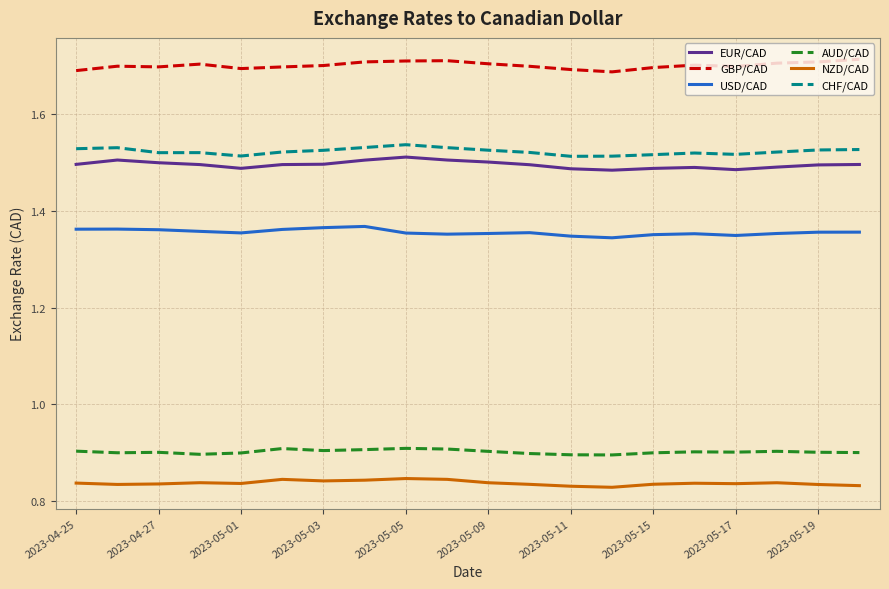

Which series has the largest total across all categories?

GBP/CAD